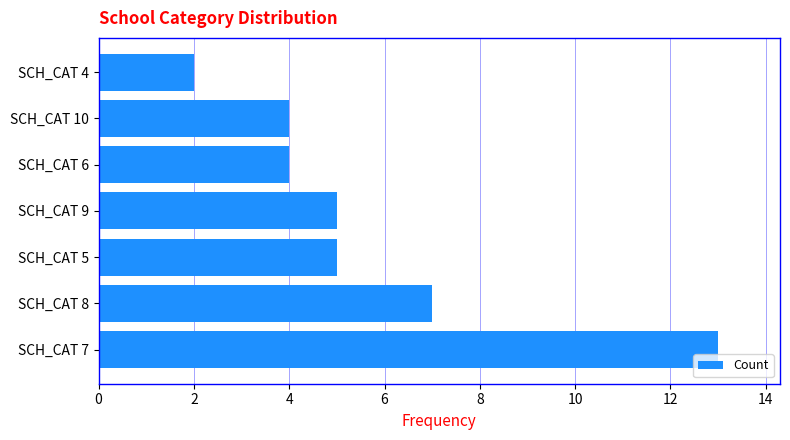

What is the minimum value shown in the chart?

2